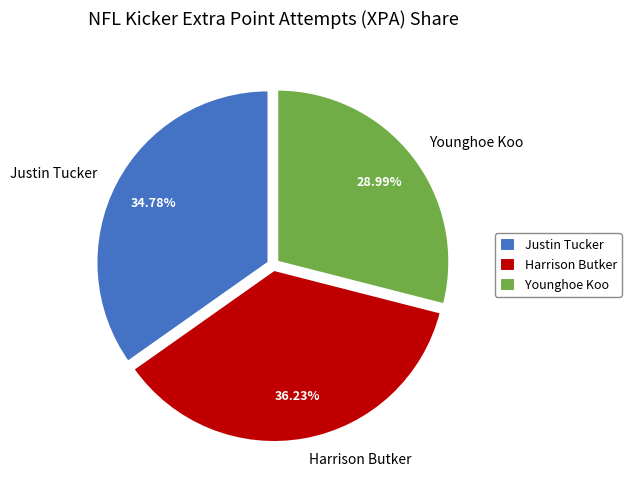

True or false: Younghoe Koo accounts for 29% of the total.

True